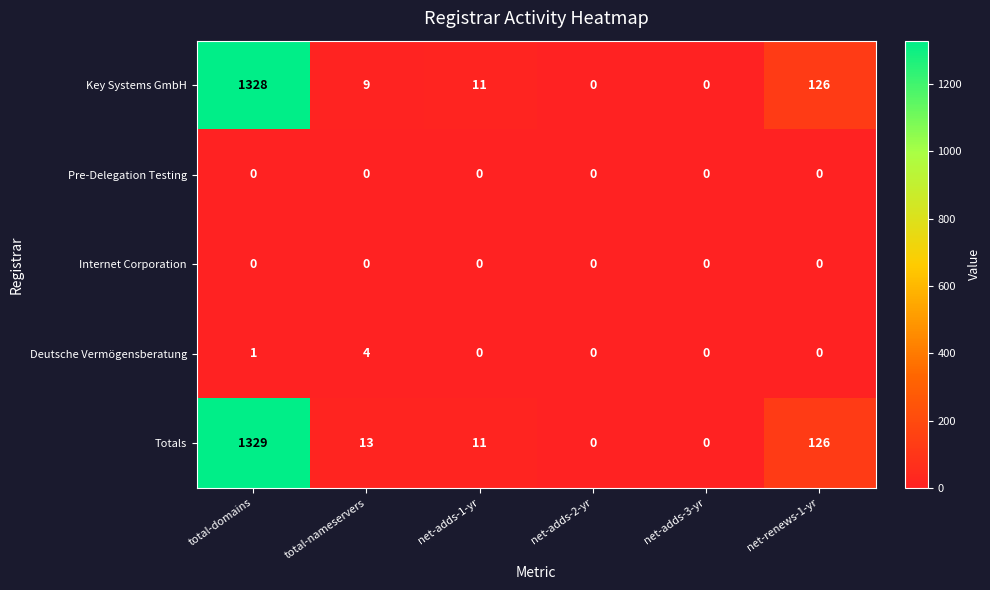

At which label is Key Systems GmbH closest to 664?

net-renews-1-yr